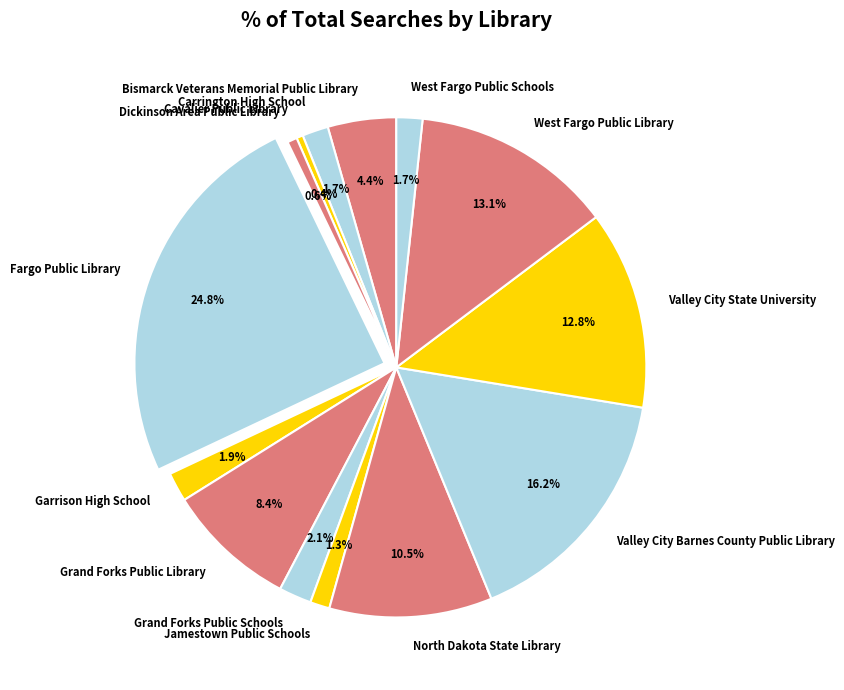

True or false: Valley City State University accounts for 13% of the total.

True